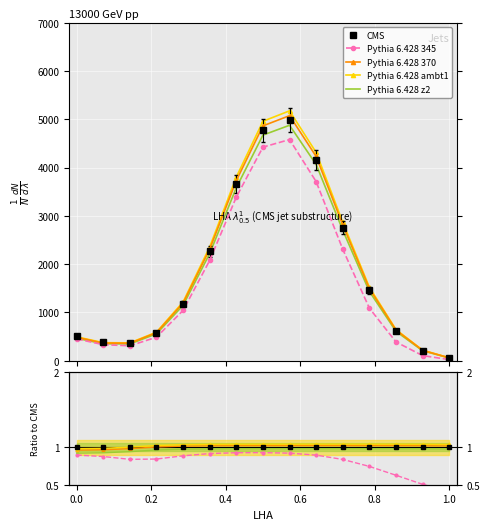

Which series has the widest spread of values?

Pythia 6.428 345